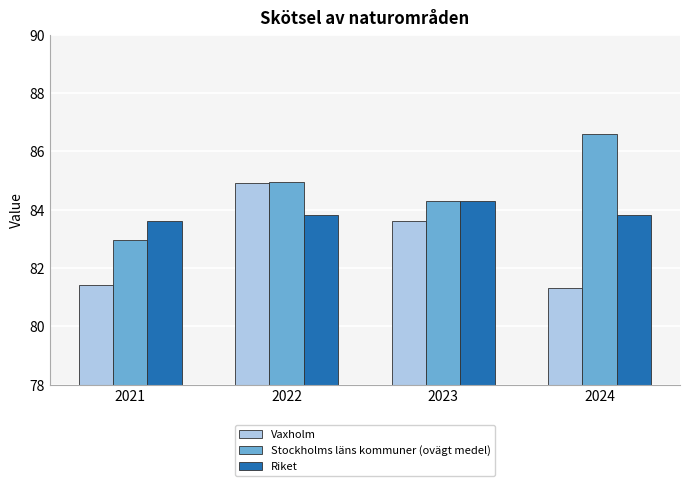

Does the chart contain any negative values?

No